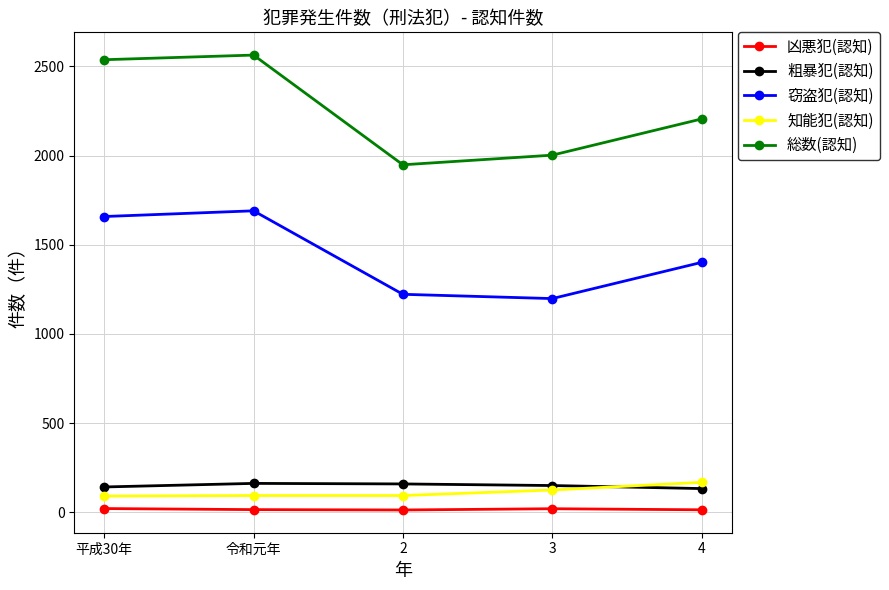

How many interior local peaks does the 窃盗犯(認知) series have?

1